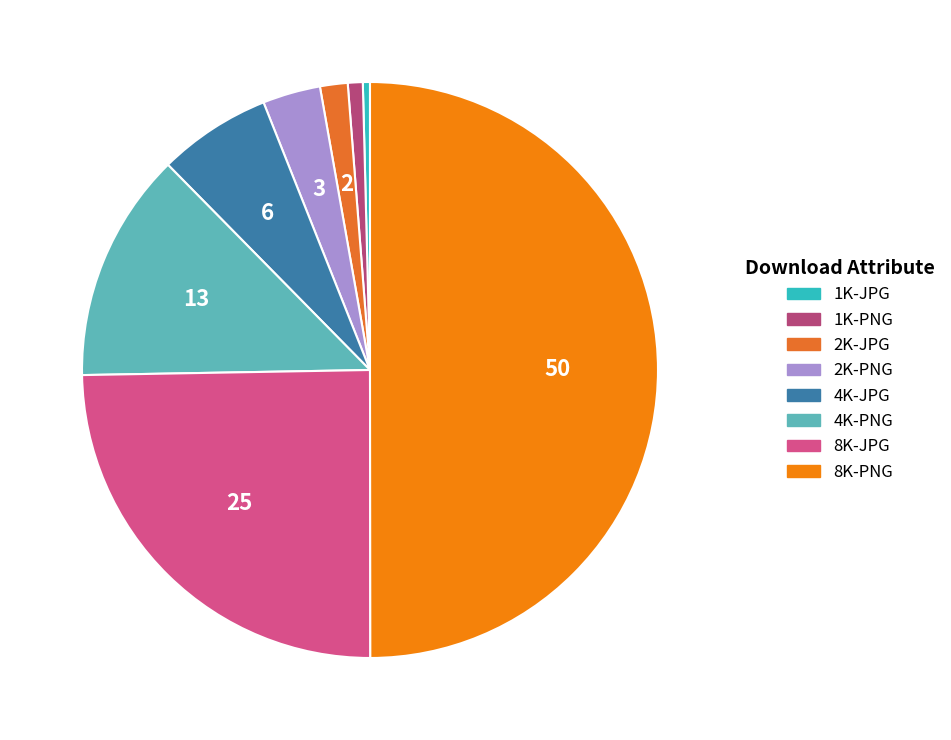

How much of the chart is everything except 2K-JPG?

98.4%